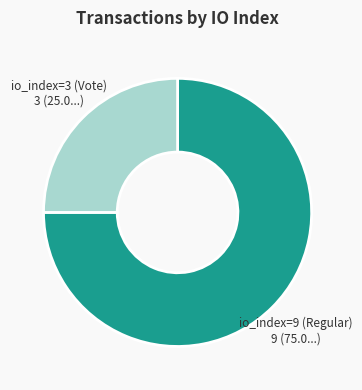

Which has a higher value, io_index=9 (Regular) or io_index=3 (Vote)?

io_index=9 (Regular)